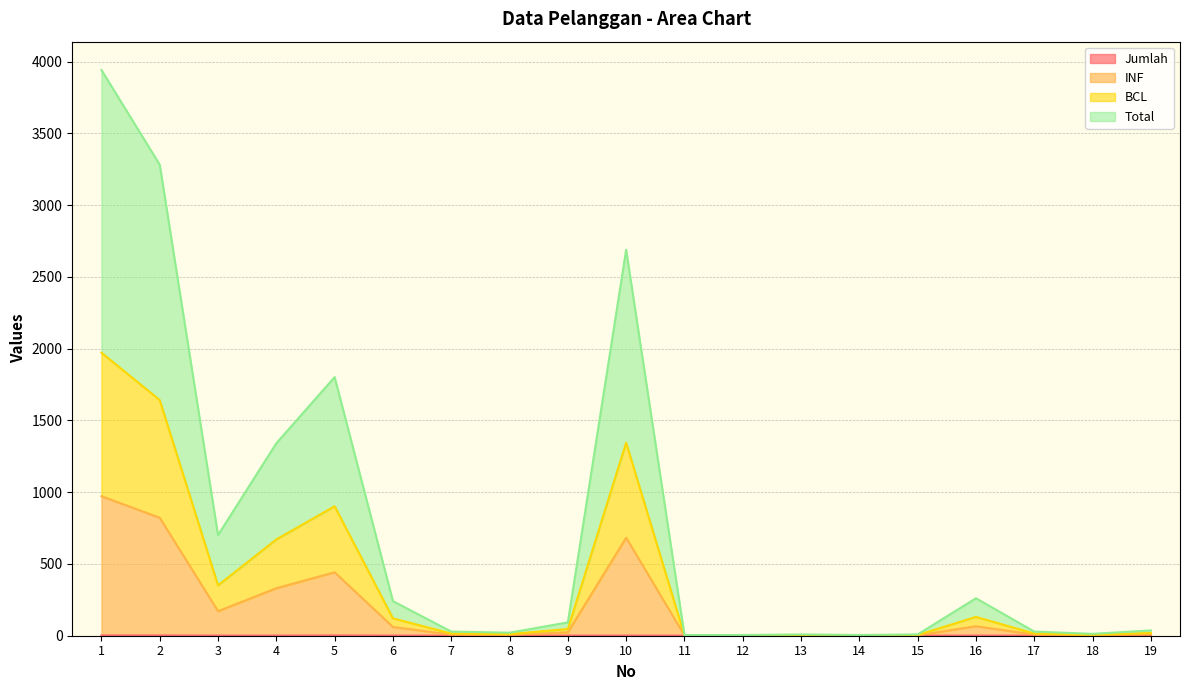

Is the value of INF at 3 greater than the value of Total at 9?

Yes